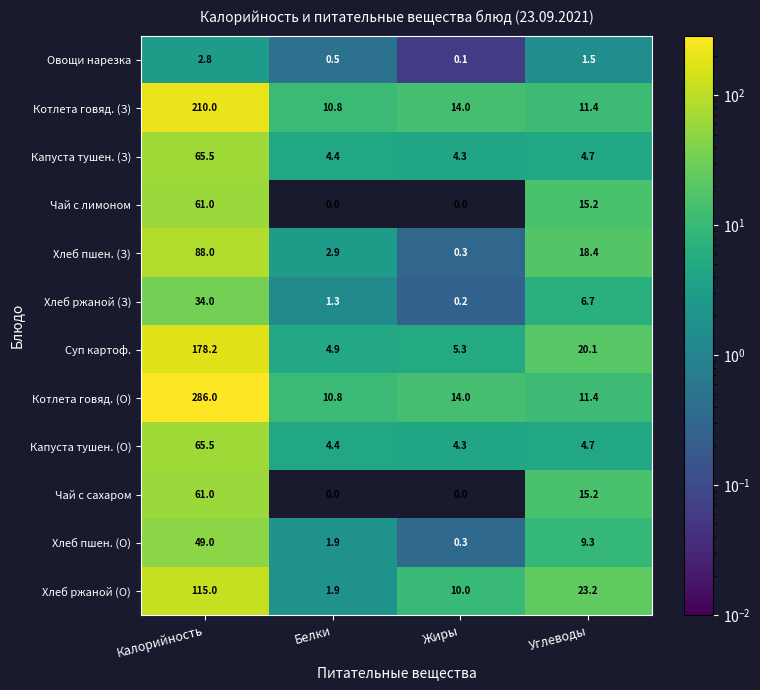

At which label does Хлеб ржаной (О) first exceed 23?

Калорийность